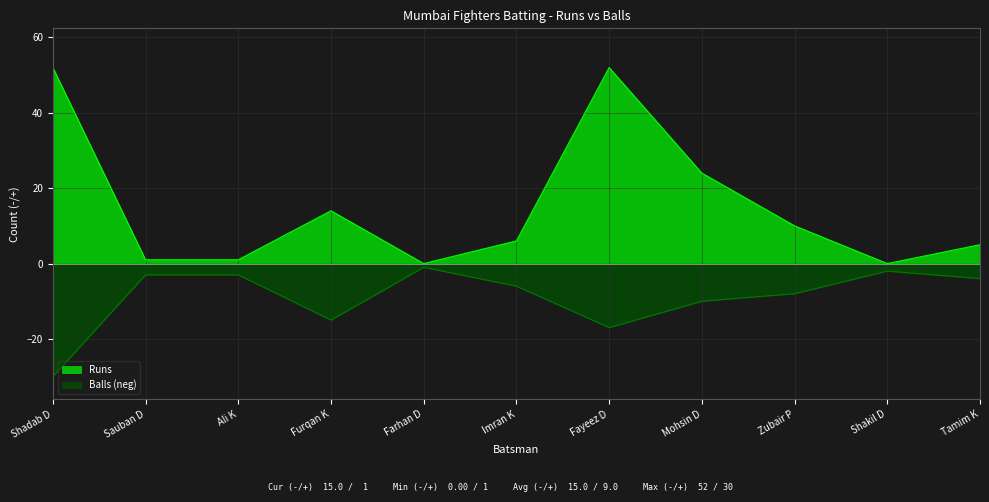

What position from the right is Furqan K?

8